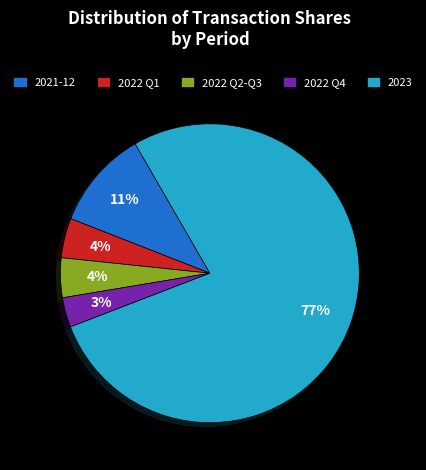

To the nearest percent, what is the average slice percentage?

20%